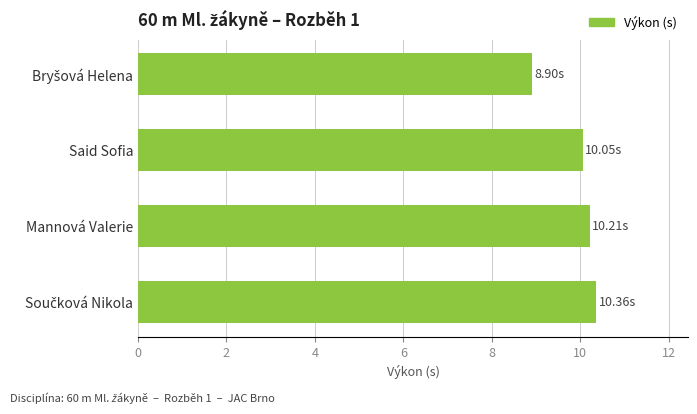

Does the chart contain stacked bars?

No